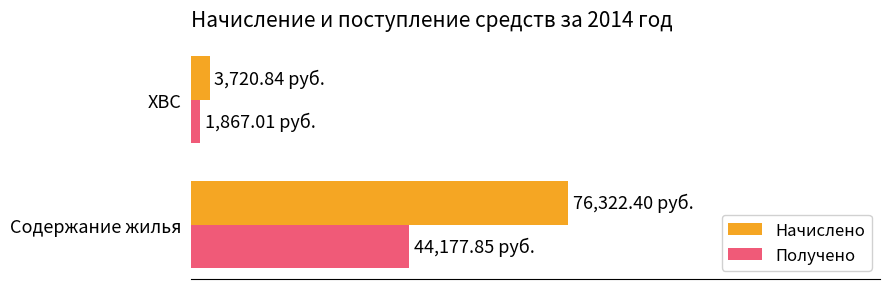

What are all the series names shown in the legend?

Начислено, Получено